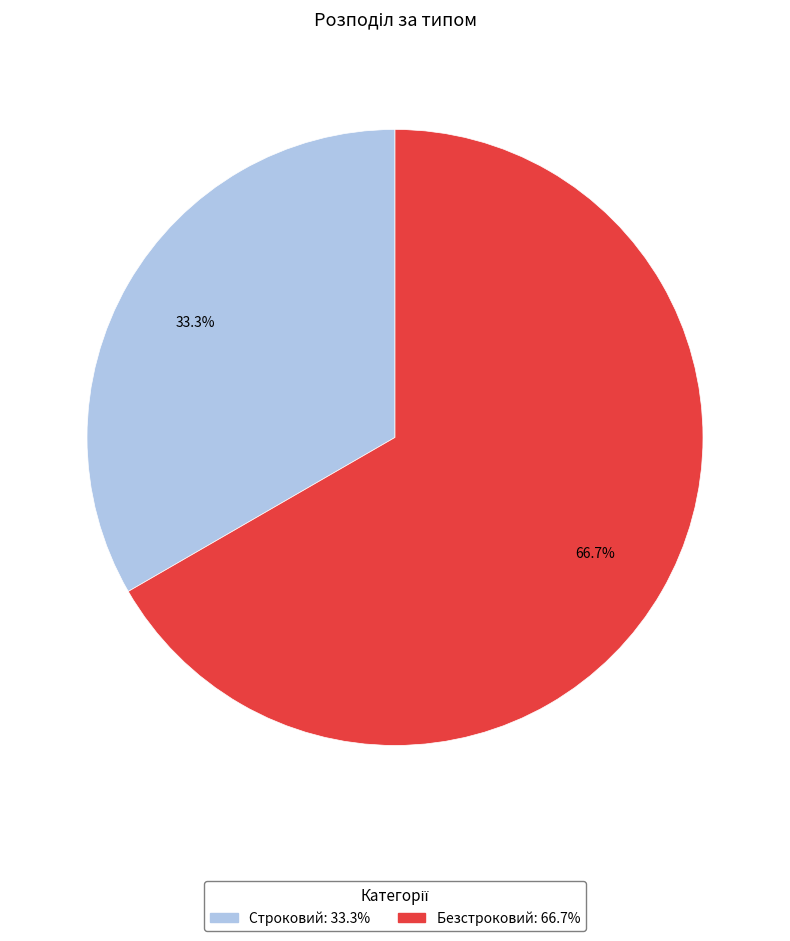

Combined, what portion of the pie is Безстроковий and Строковий?

100.0%